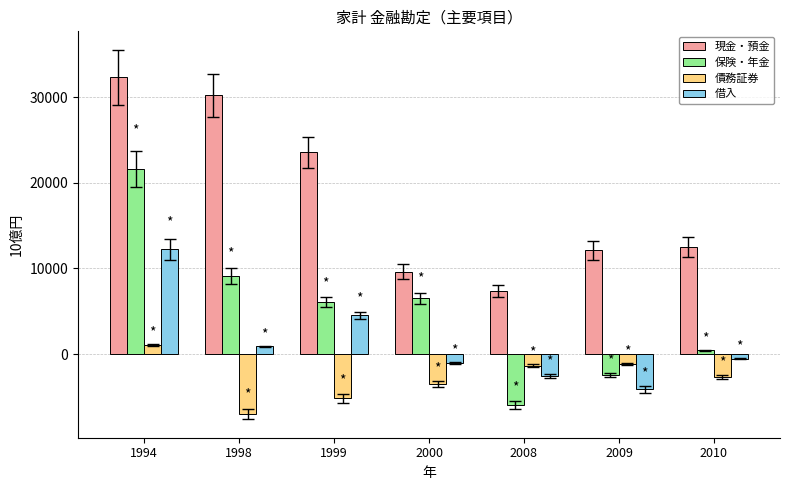

Which series has the widest spread of values?

保険・年金